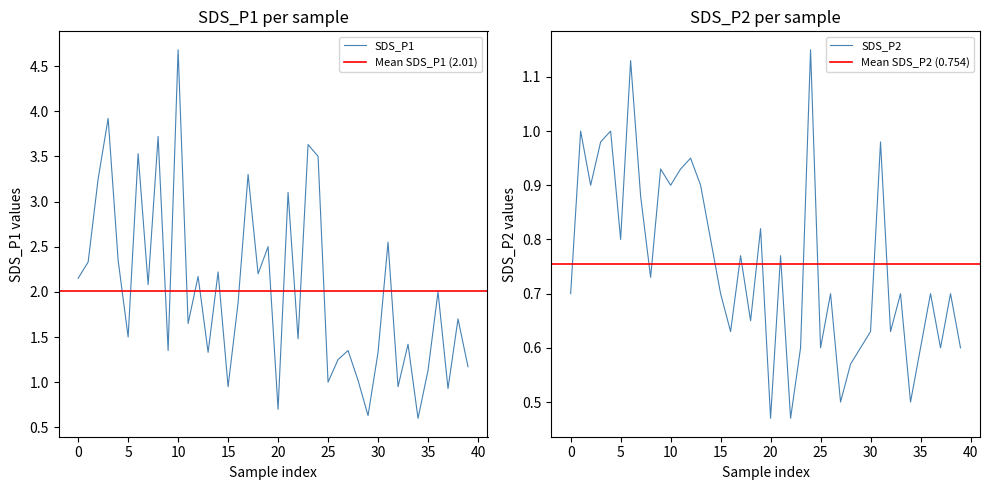

Which series has the widest spread of values?

SDS_P1